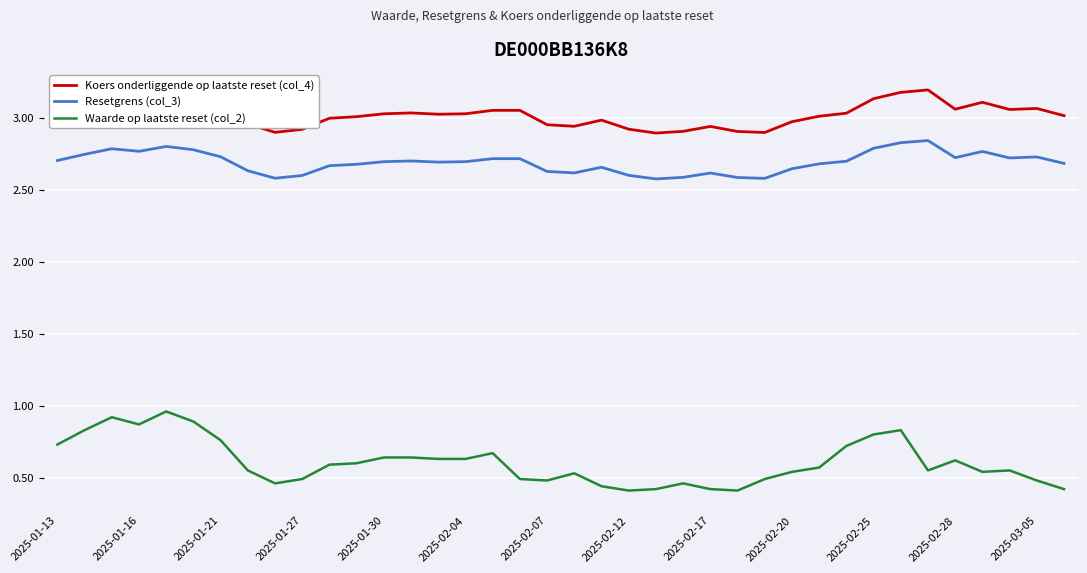

True or false: Waarde op laatste reset (col_2) and Resetgrens (col_3) cross at least once.

False